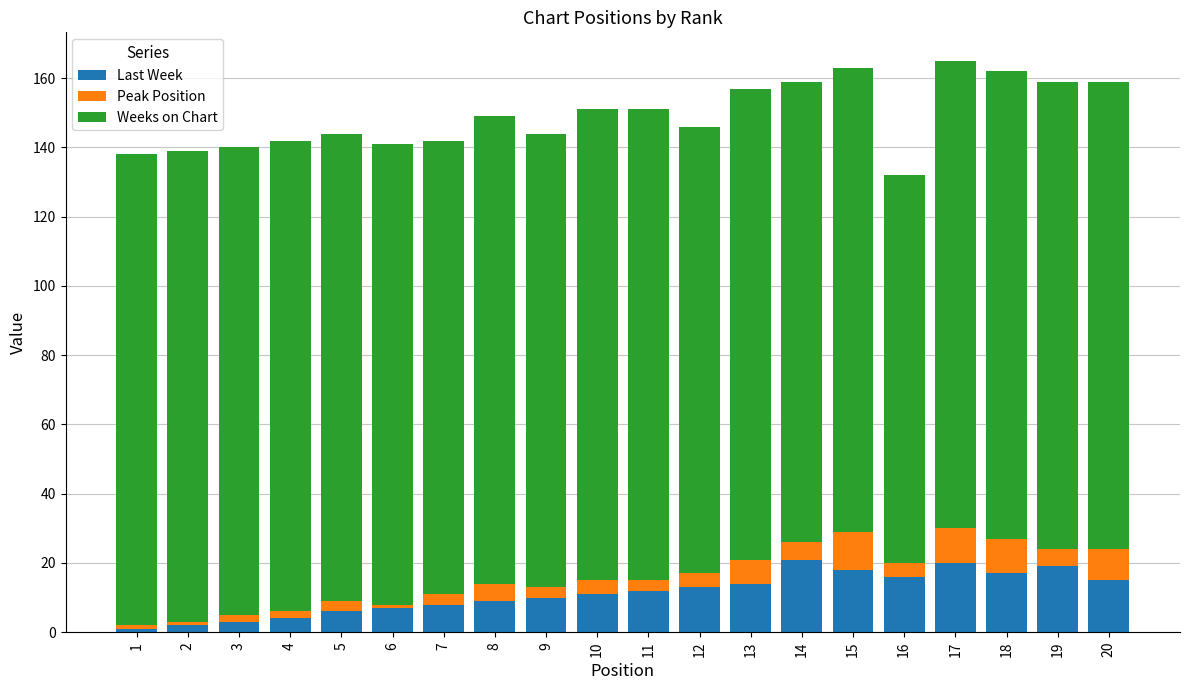

What is the sum of all Last Week values?

226